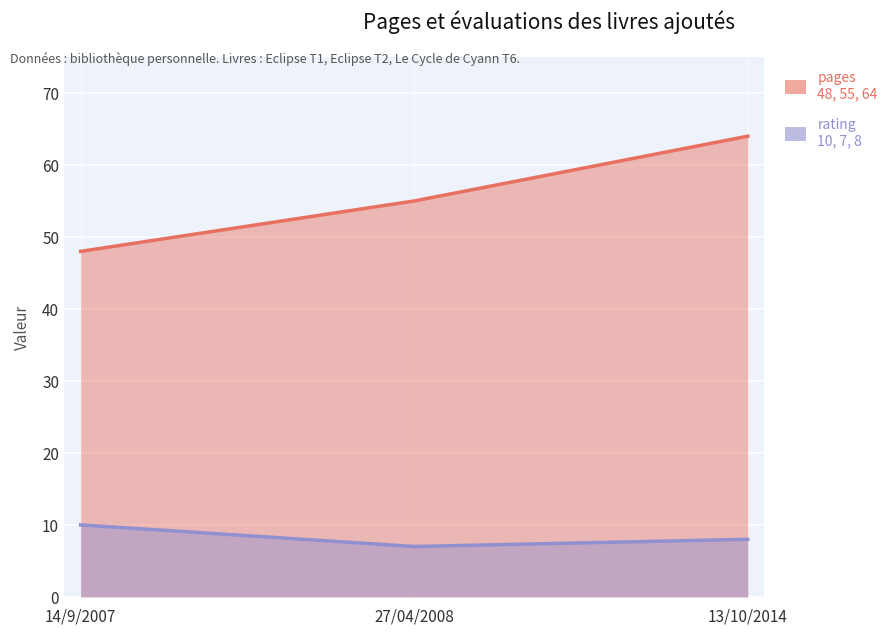

What are all the series names shown in the legend?

pages, rating